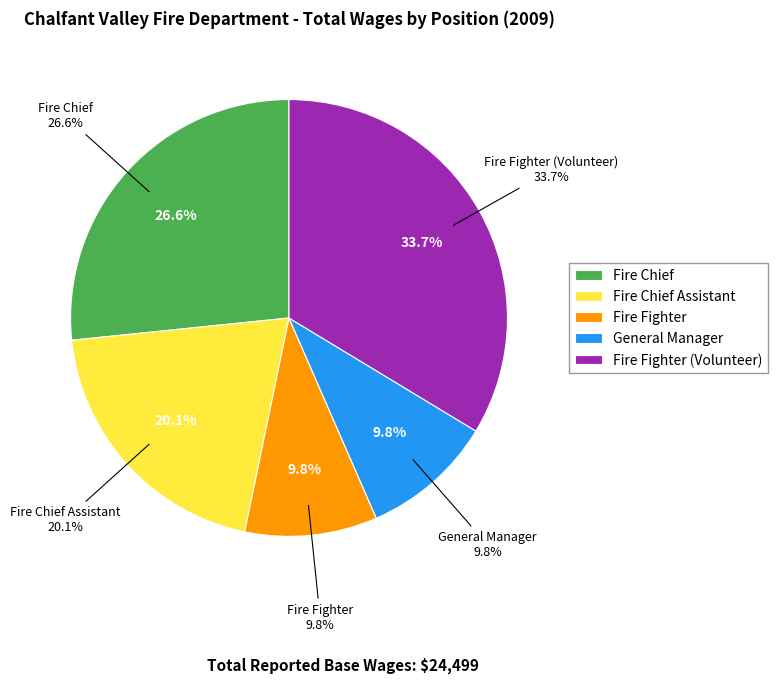

To the nearest percent, what is the difference between the Fire Fighter and Fire Chief slice percentages?

17%